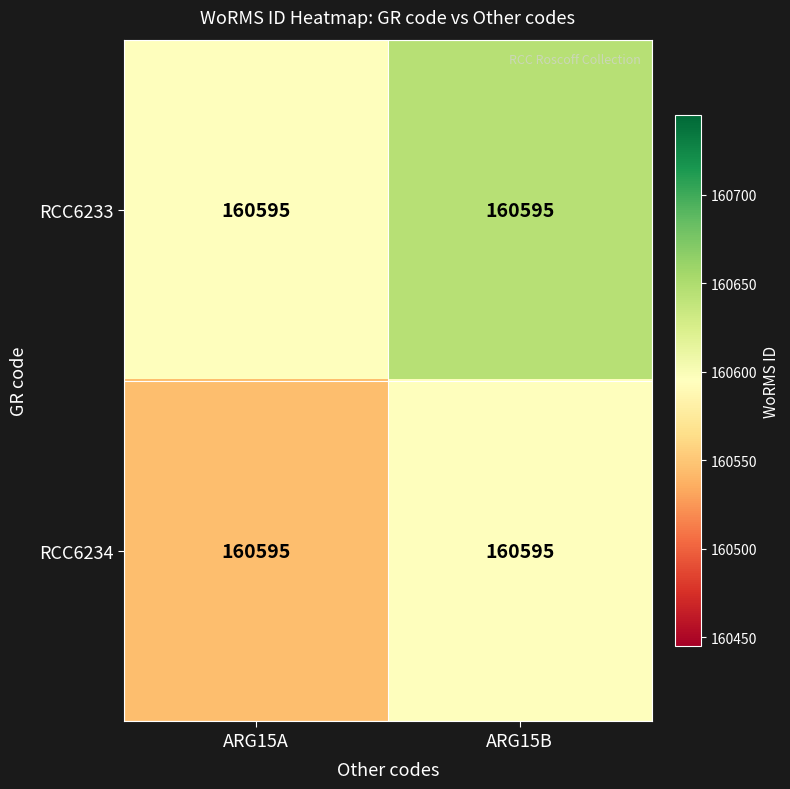

Which series has the largest total across all categories?

RCC6233